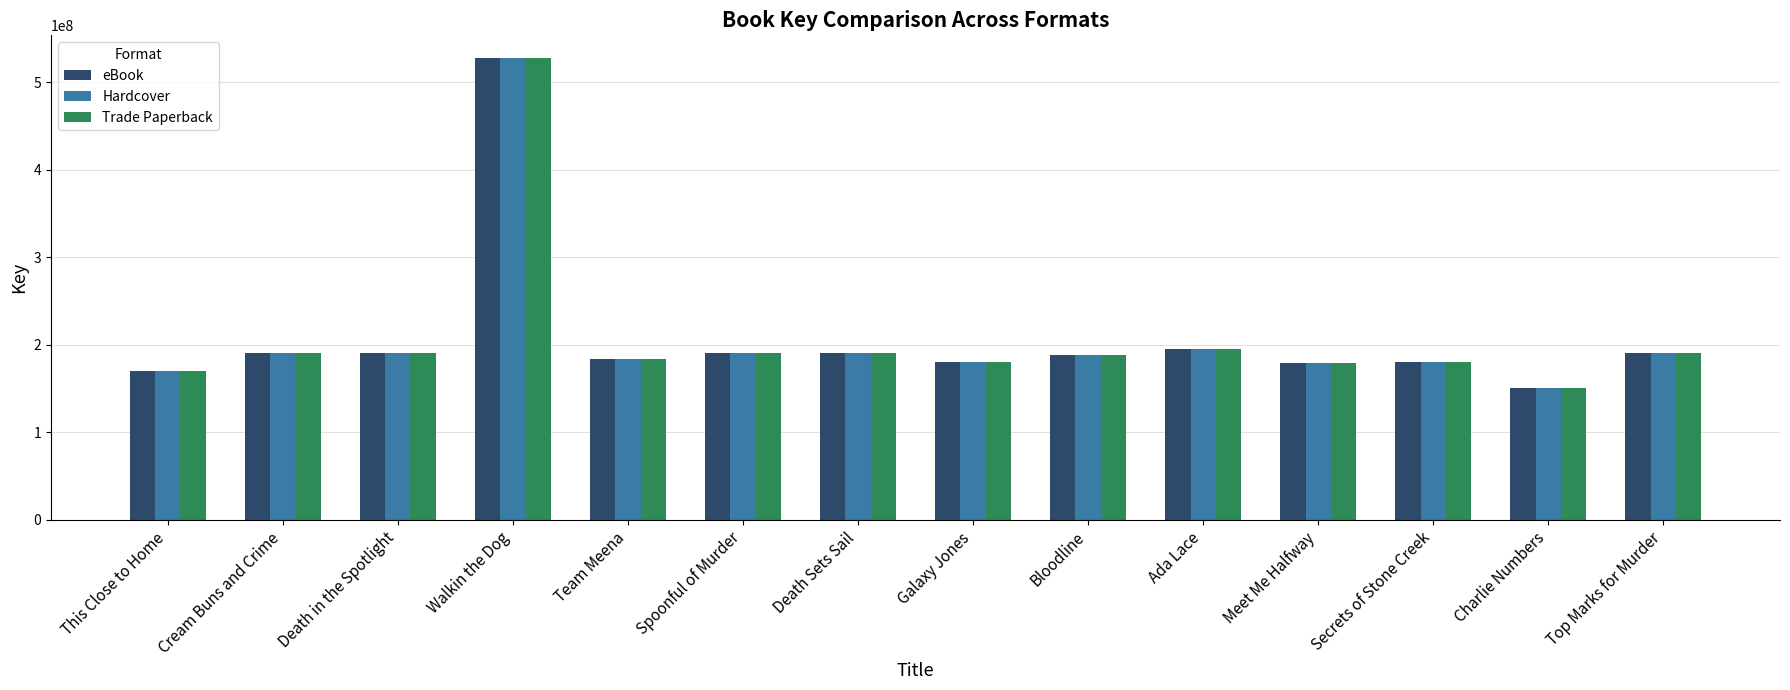

Read the Hardcover value at Spoonful of Murder, to the nearest 50.

190770500